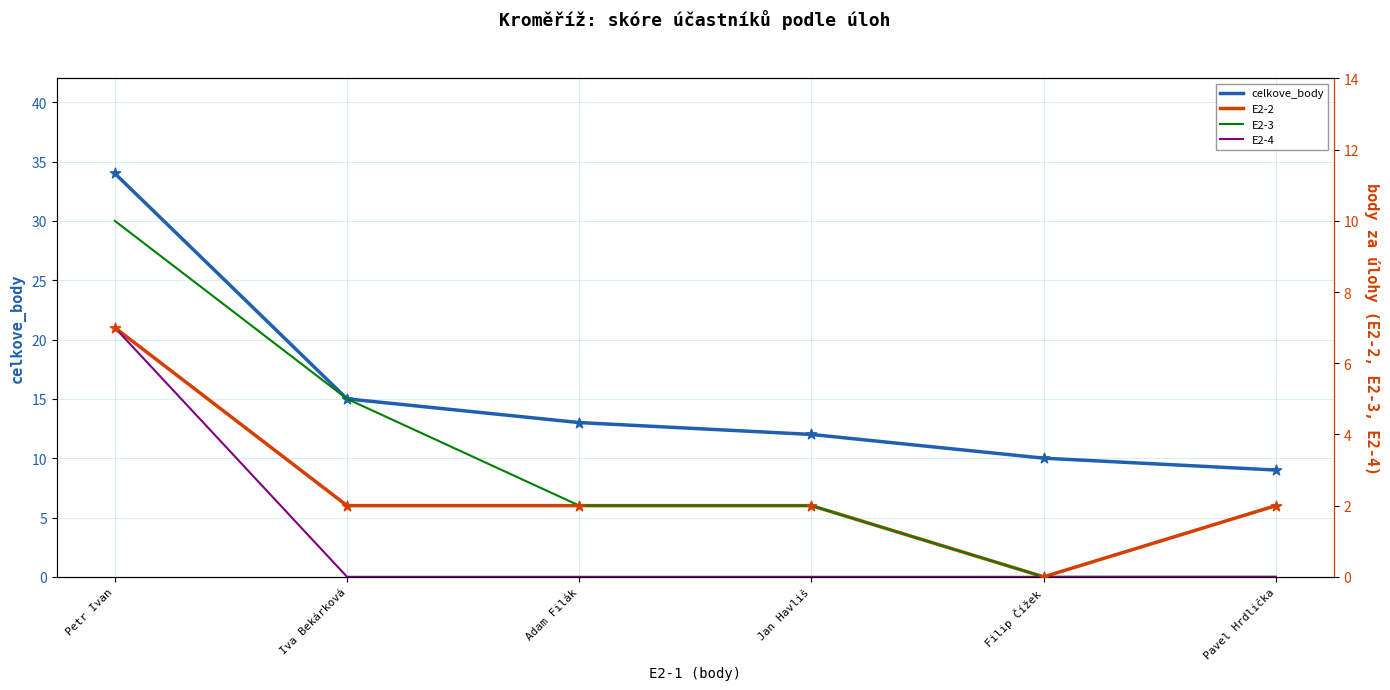

At how many categories does at least one series exceed 17?

1